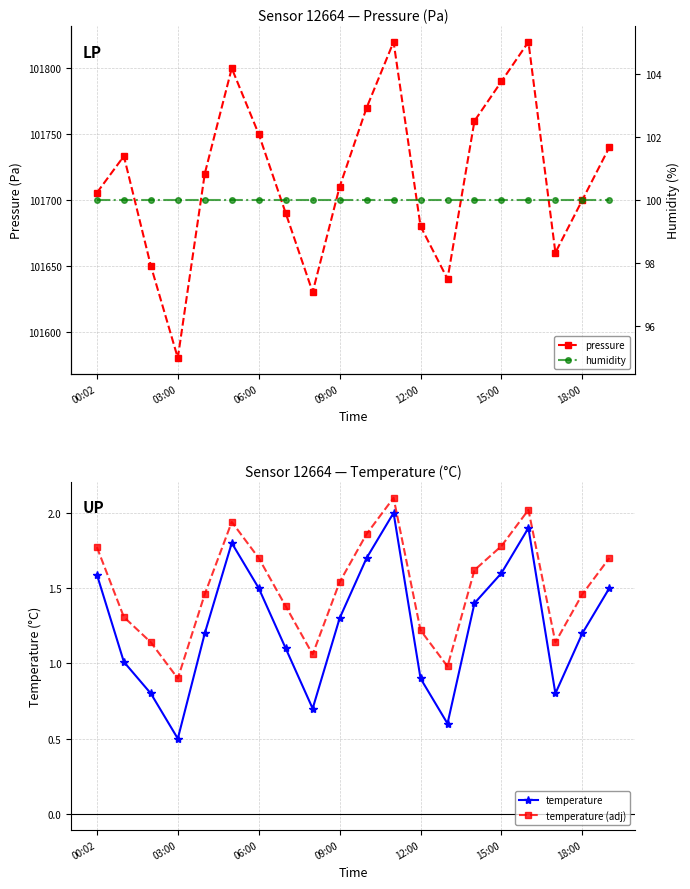

Is the value of temperature (adj) at 06:00 greater than the value of temperature at 03:00?

Yes